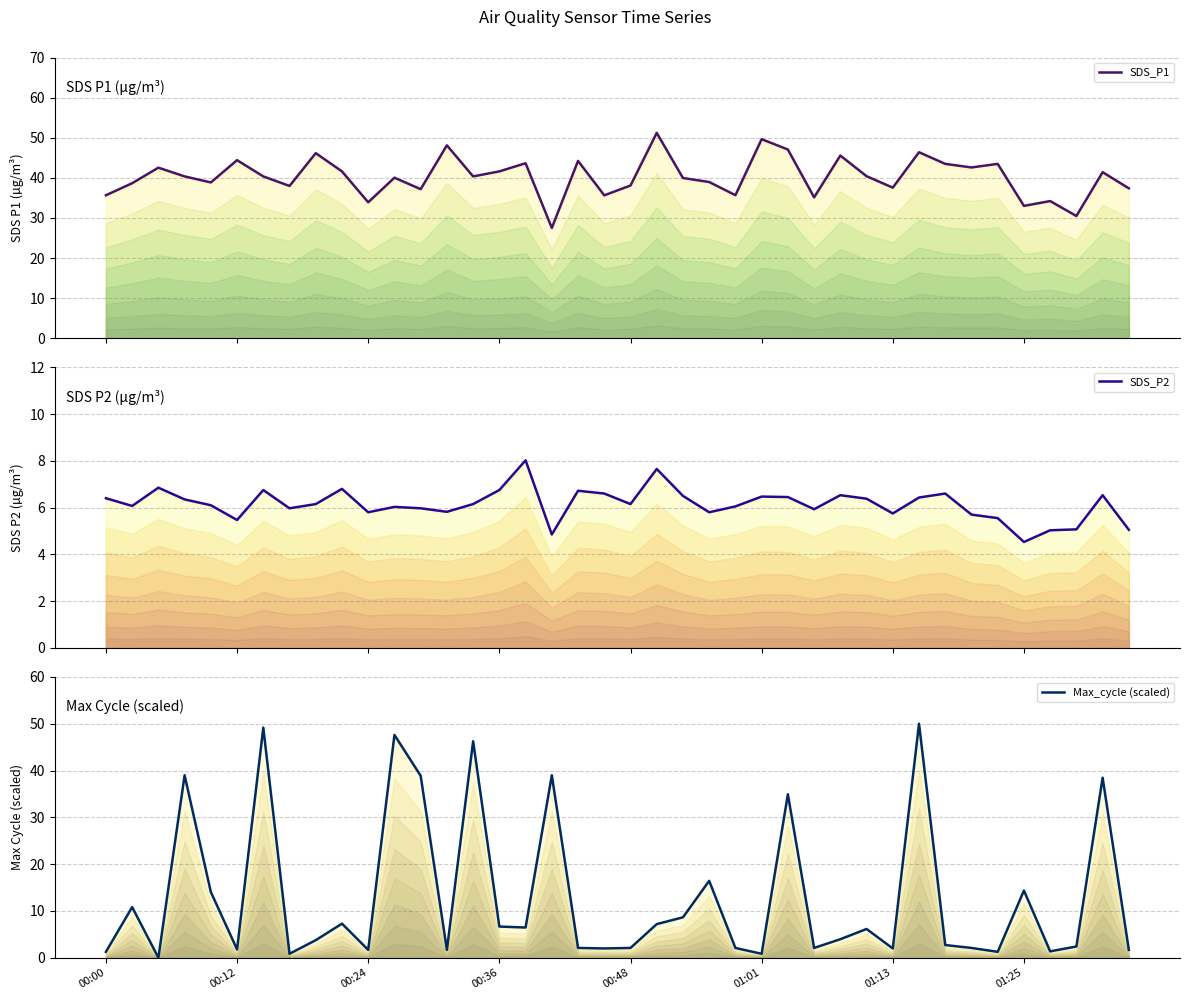

What is the sum of all SDS_P1 values?

1610.2